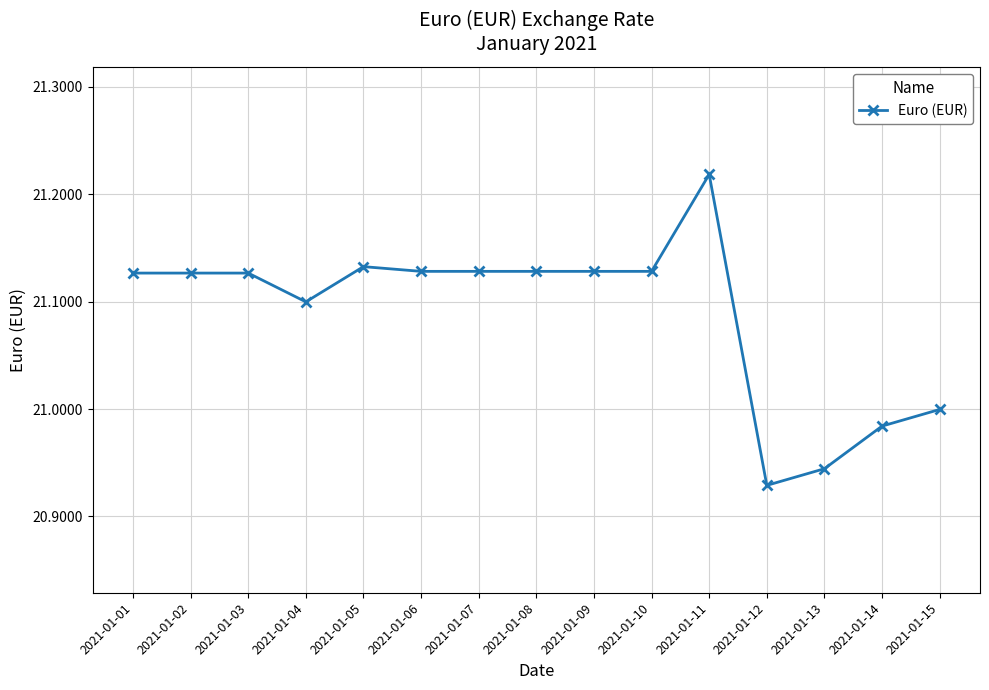

Which category has the highest value across all series?

2021-01-11